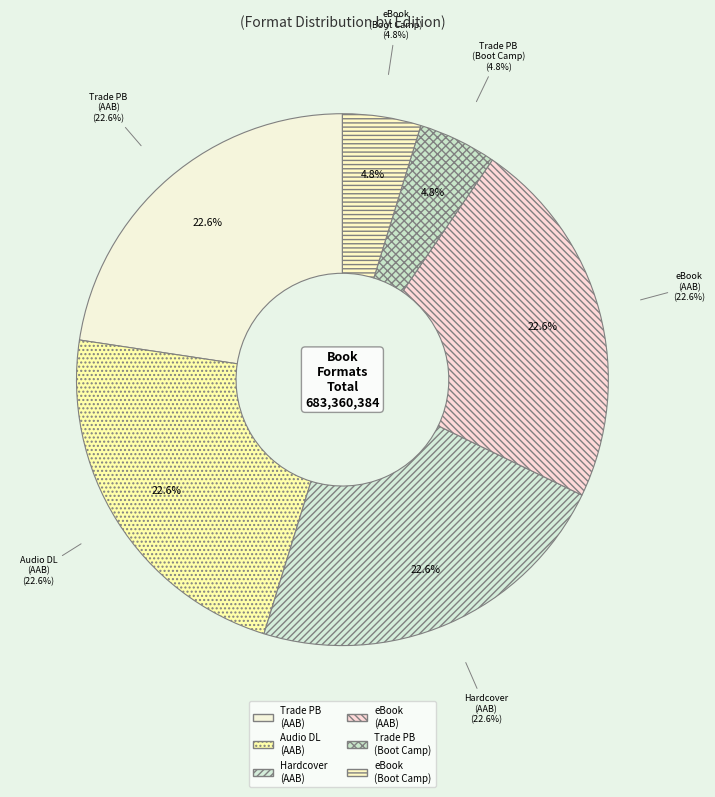

Which has a higher value, Trade Paperback (All American Boys) or Trade Paperback (Boot Camp)?

Trade Paperback (All American Boys)